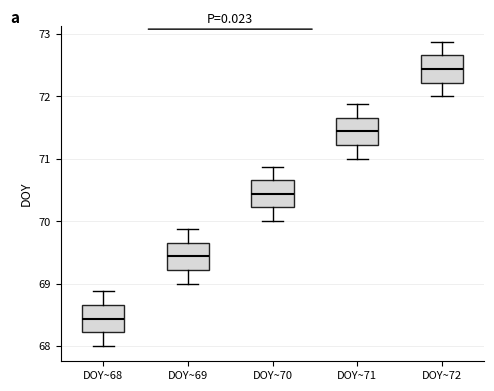

Reading left to right, transcribe this box plot: for each box, give where its median line is, the range the box spans, and where its two whiskers end, as read against the y-axis. The values are not printed on the chart, so give them approximately, as read against the axis.

DOY~68: median 68.4, box 68.2 to 68.7, whiskers 68.0 to 68.9
DOY~69: median 69.4, box 69.2 to 69.7, whiskers 69.0 to 69.9
DOY~70: median 70.4, box 70.2 to 70.7, whiskers 70.0 to 70.9
DOY~71: median 71.4, box 71.2 to 71.7, whiskers 71.0 to 71.9
DOY~72: median 72.4, box 72.2 to 72.7, whiskers 72.0 to 72.9